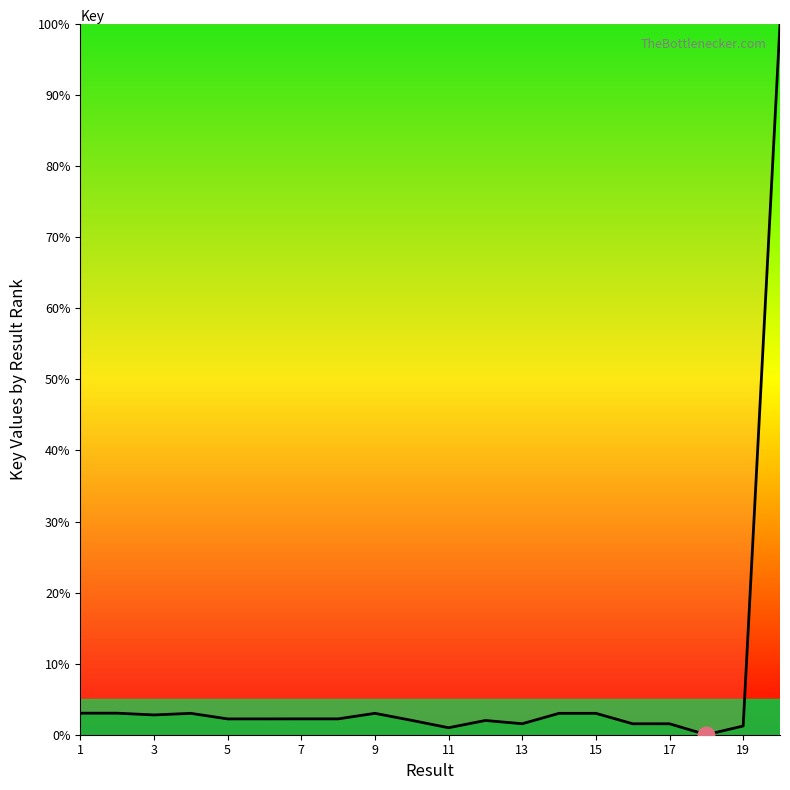

What is the greatest value displayed?

100.0